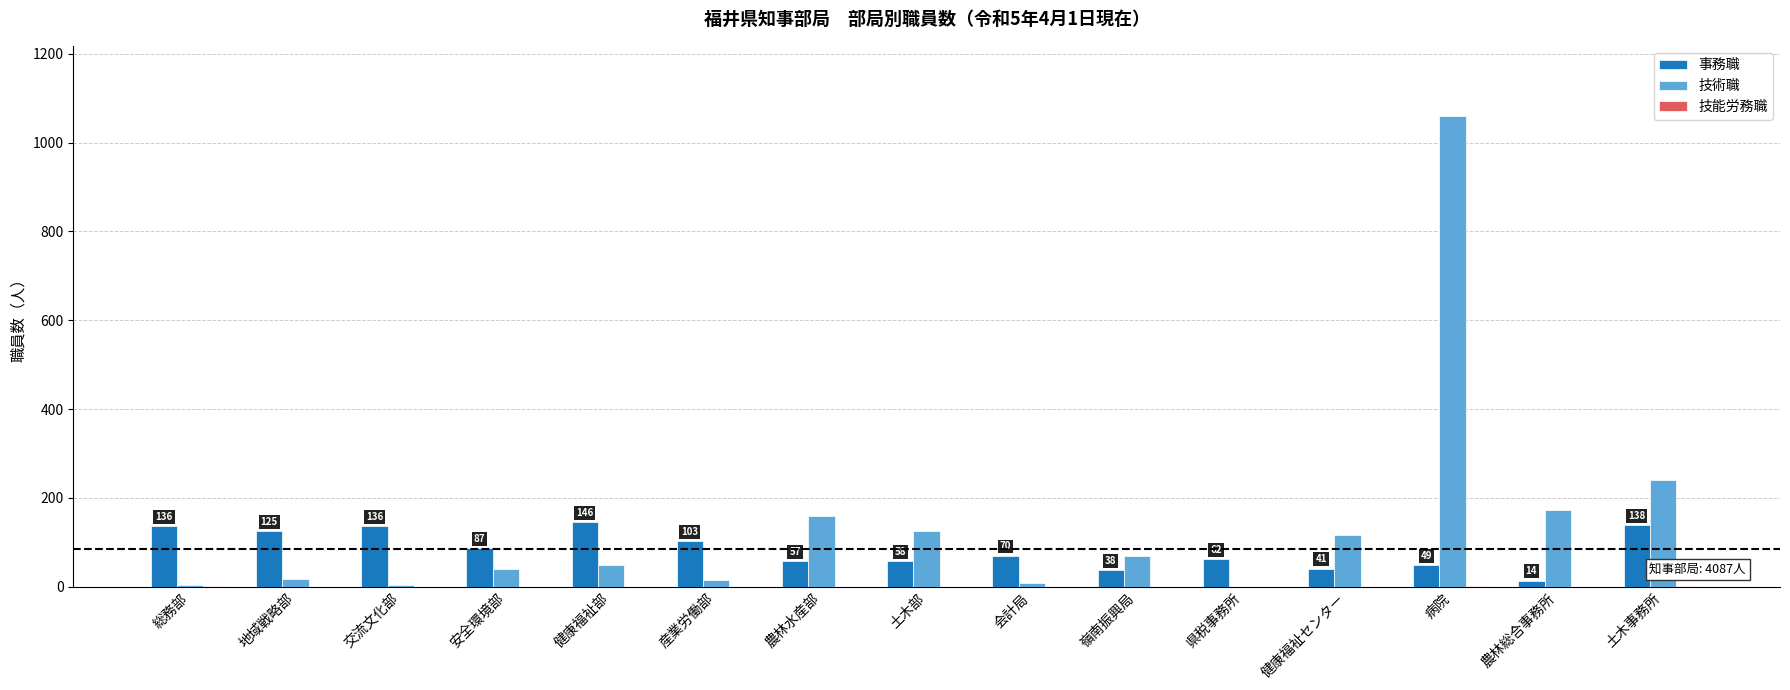

How many categories are shown in the chart?

15